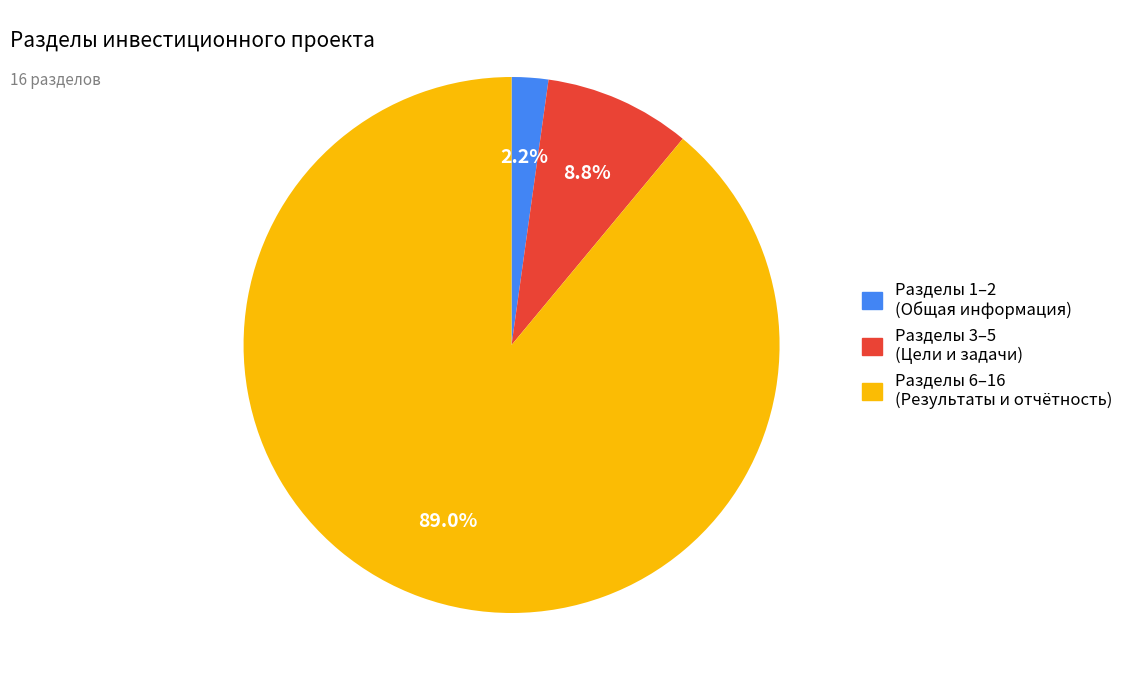

Does any single category account for the majority?

Yes